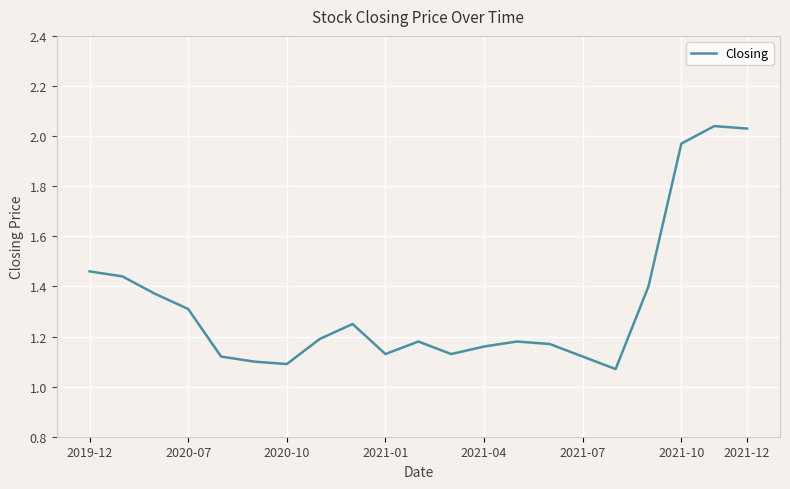

What is the difference between the maximum and minimum values?

1.0